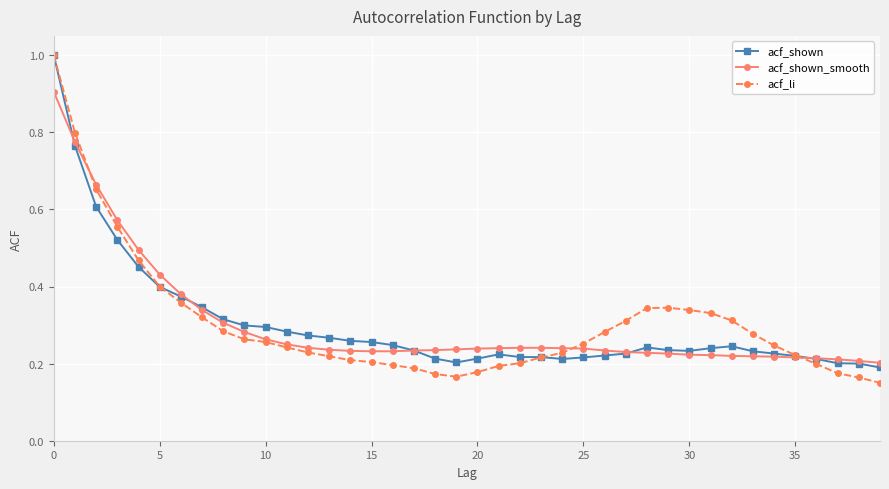

At how many categories does at least one series exceed 0?

40